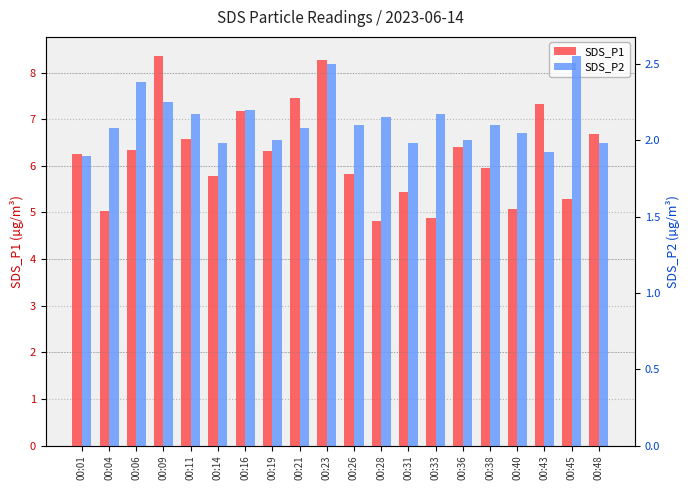

Reading left to right, extract all data points from this chart.

SDS_P1: 6.2	5.0	6.3	8.3	6.6	5.8	7.2	6.3	7.5	8.3	5.8	4.8	5.4	4.9	6.4	6.0	5.1	7.3	5.3	6.7
SDS_P2: 1.9	2.1	2.4	2.2	2.2	2.0	2.2	2.0	2.1	2.5	2.1	2.1	2.0	2.2	2.0	2.1	2.0	1.9	2.5	2.0